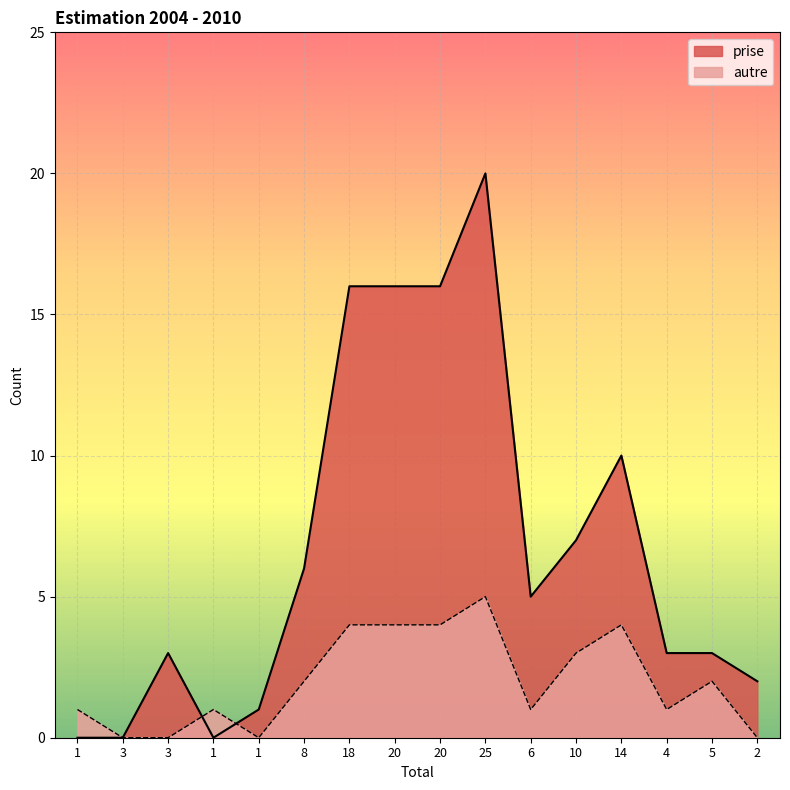

At which label does prise first exceed 5?

8